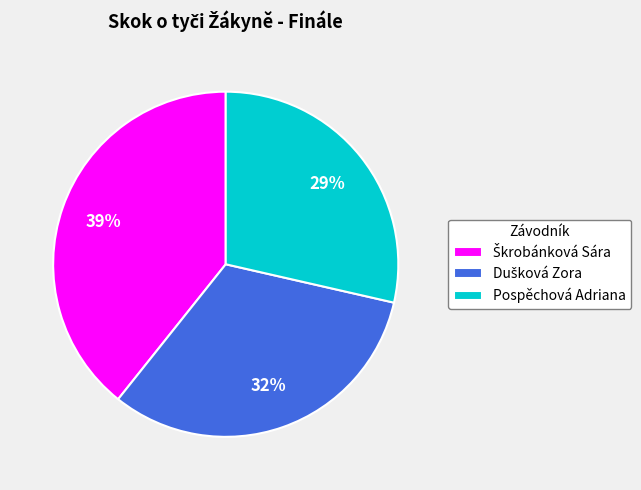

To the nearest percent, what is the average slice percentage?

33%